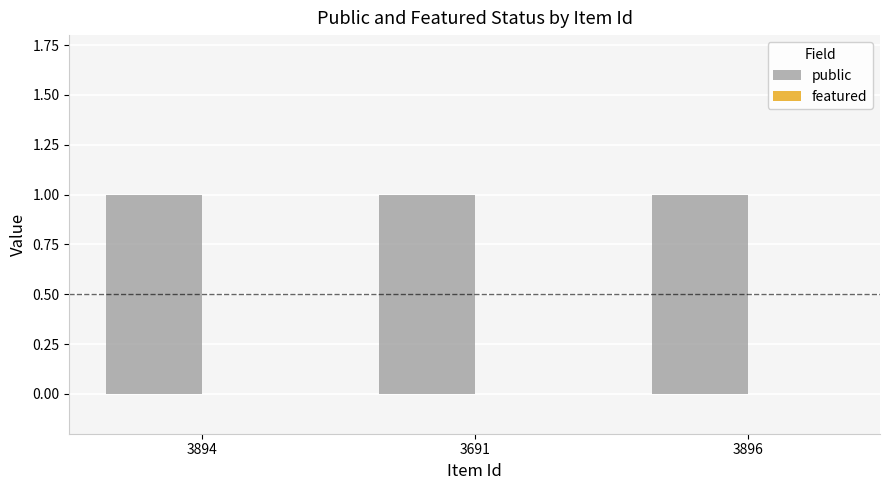

Rank the series by their maximum value, from lowest to highest.

featured, public